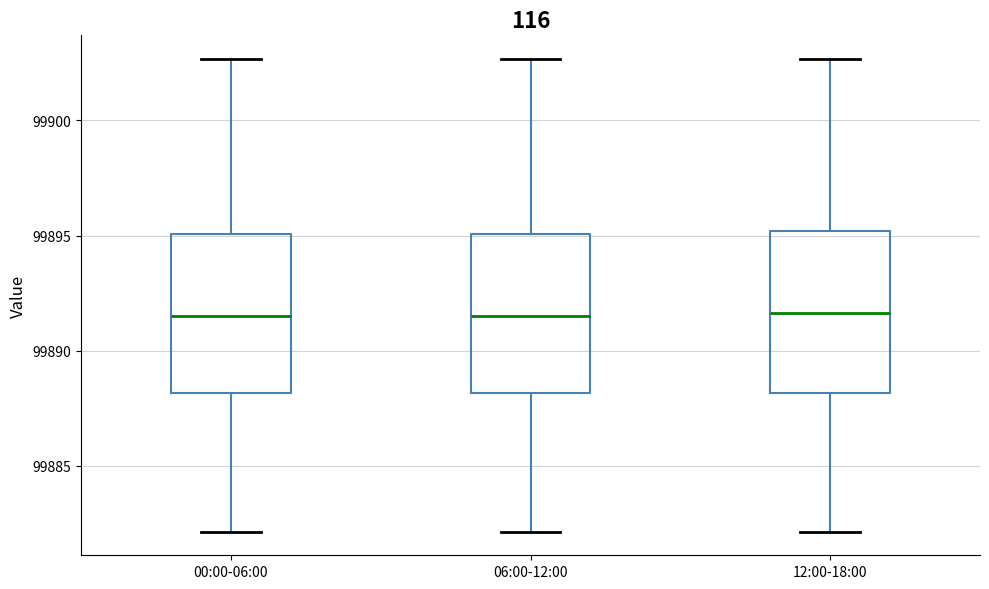

Reading left to right, transcribe this box plot: for each box, give where its median line is, the range the box spans, and where its two whiskers end, as read against the y-axis. The values are not printed on the chart, so give them approximately, as read against the axis.

00:00-06:00: median 99891.5, box 99888.0 to 99895.0, whiskers 99882.0 to 99902.5
06:00-12:00: median 99891.5, box 99888.0 to 99895.0, whiskers 99882.0 to 99902.5
12:00-18:00: median 99891.5, box 99888.0 to 99895.0, whiskers 99882.0 to 99902.5